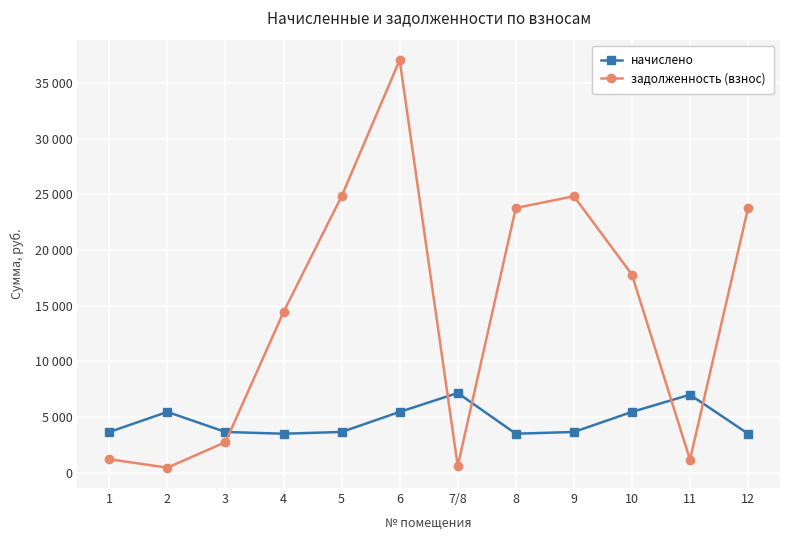

Which series has the largest range (max minus min)?

задолженность (взнос)